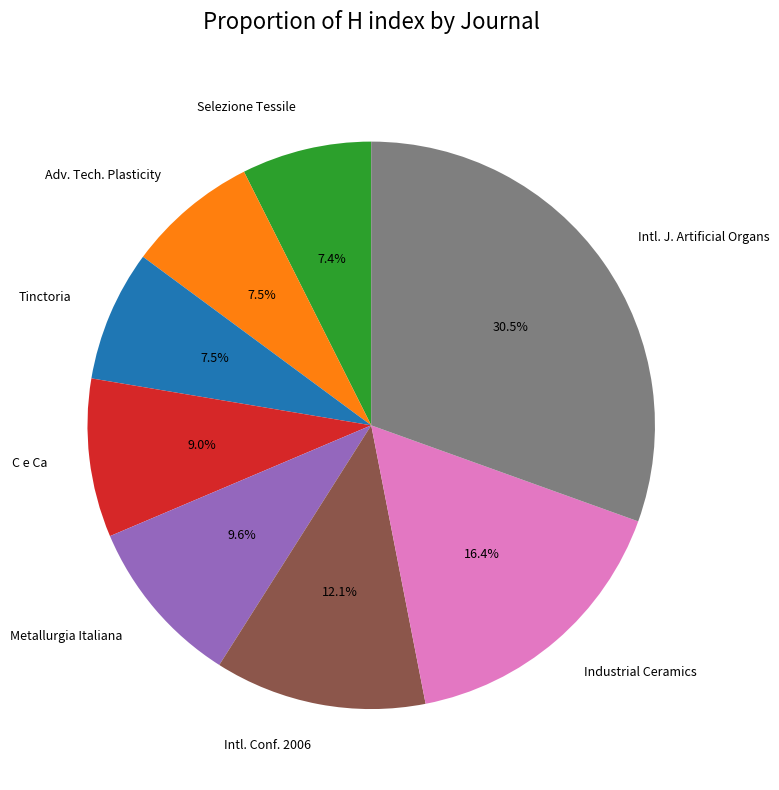

Which slice is the largest?

Intl. J. Artificial Organs